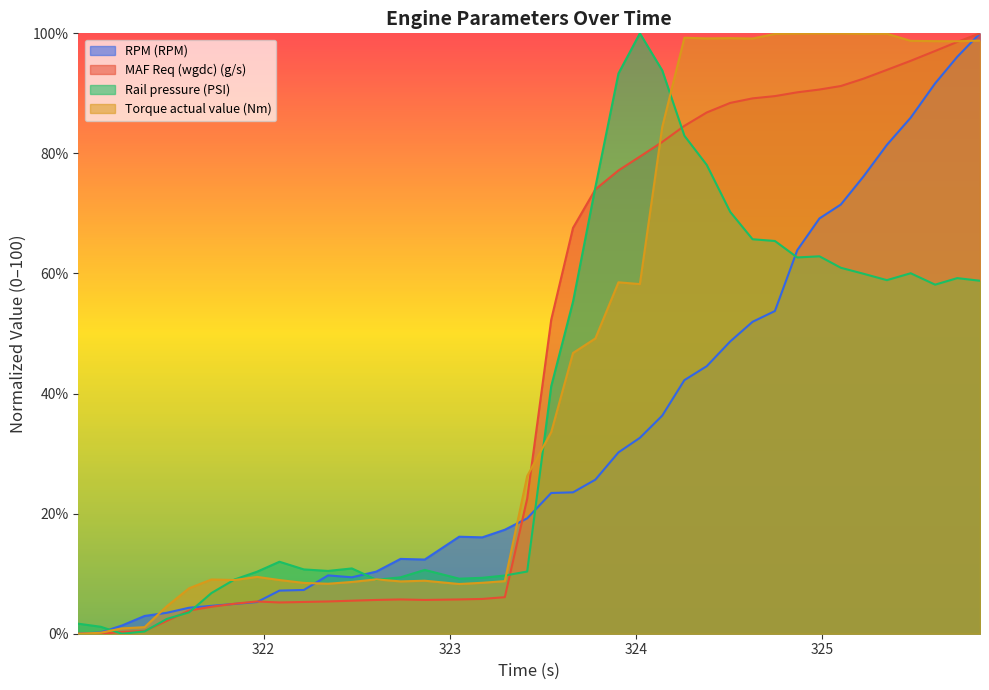

What is the average value of the Rail pressure (PSI) series?

37.7